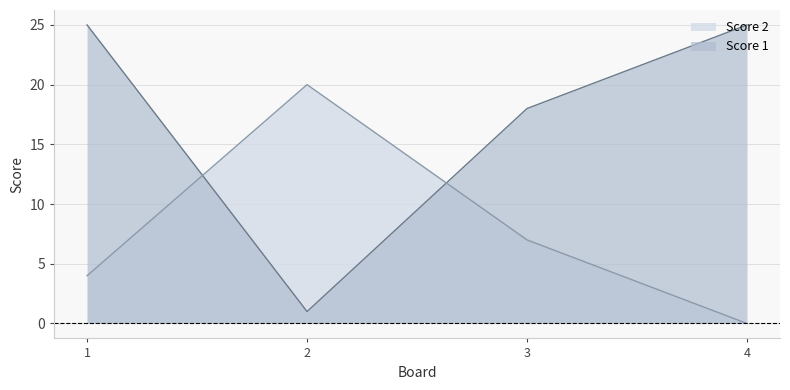

After their last crossing, which series has the higher values: Score 2 or Score 1?

Score 1